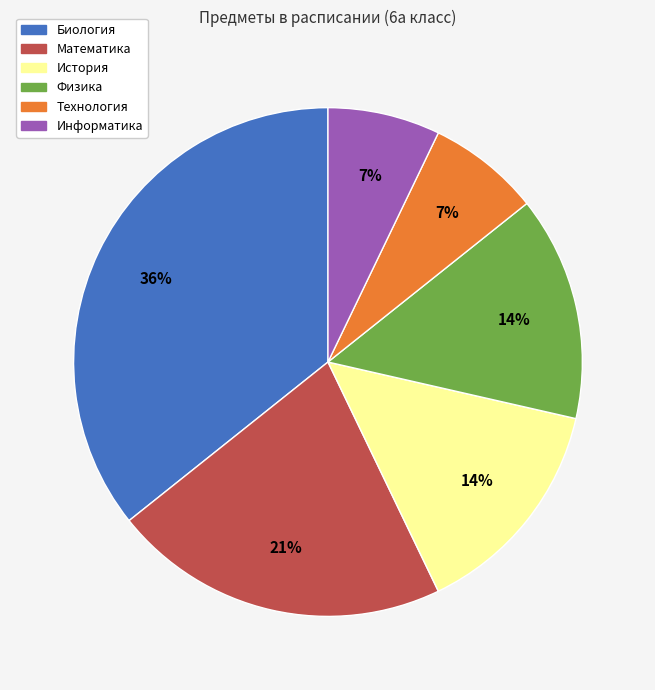

Approximately how many times larger is the value at Физика compared to Технология?

2.0